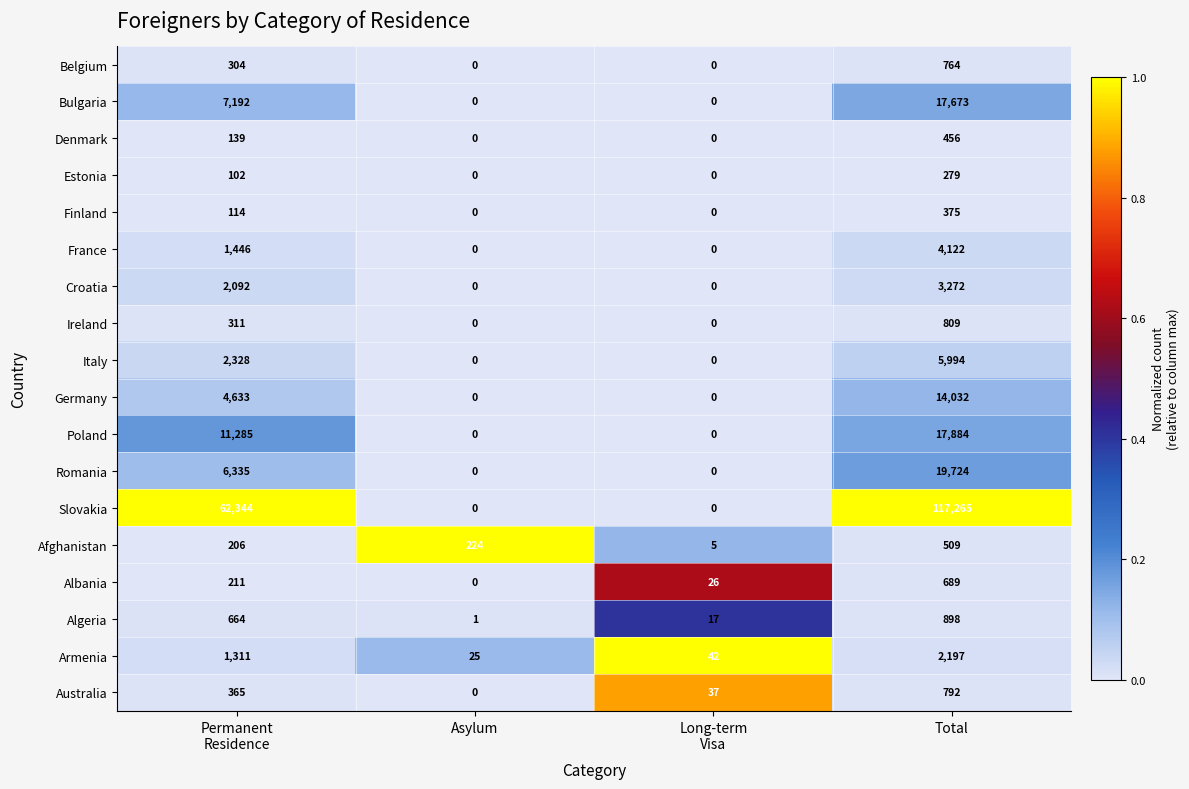

At which category is the sum across all series the highest?

Total